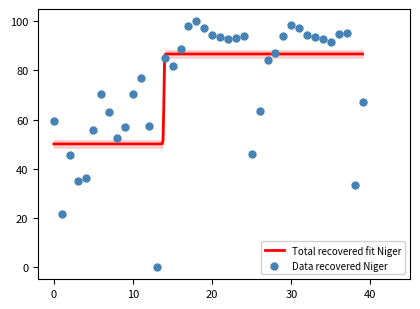

Between 21 and 10, which is larger?

21